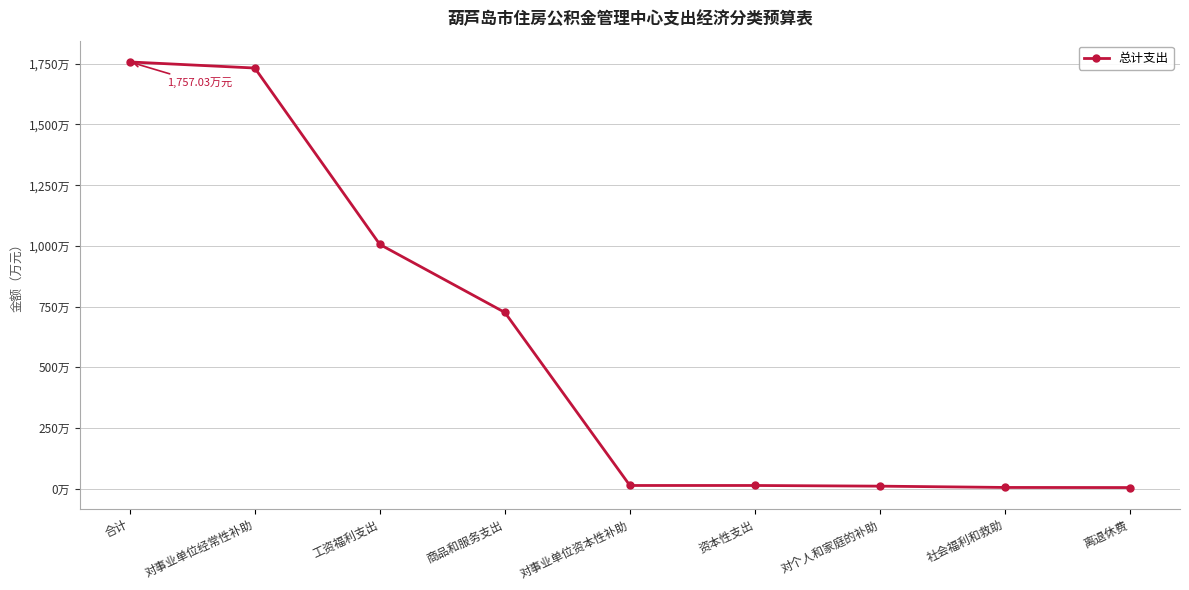

Is this an area chart (filled region under the line)?

No